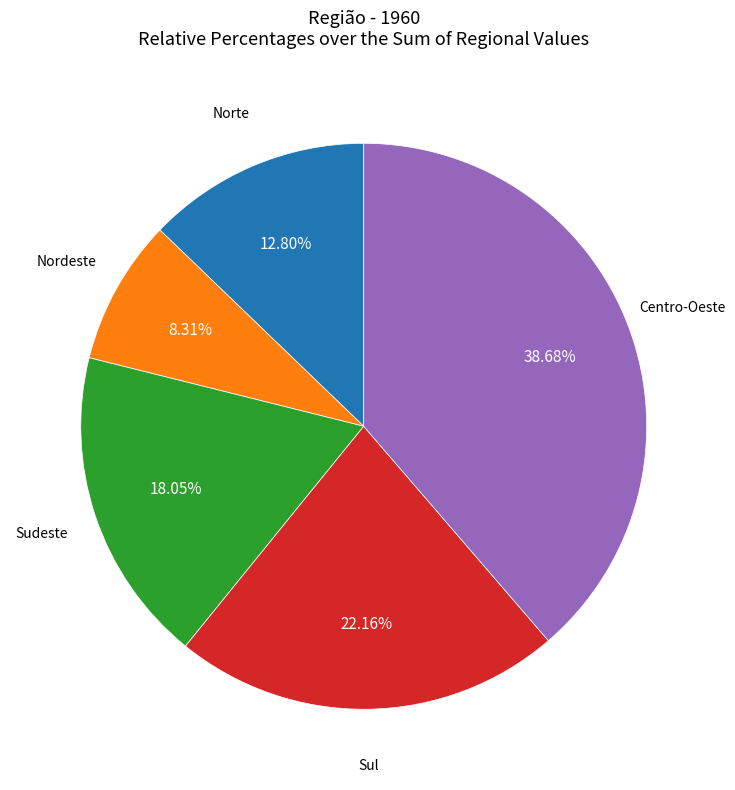

Does any single category account for the majority?

No